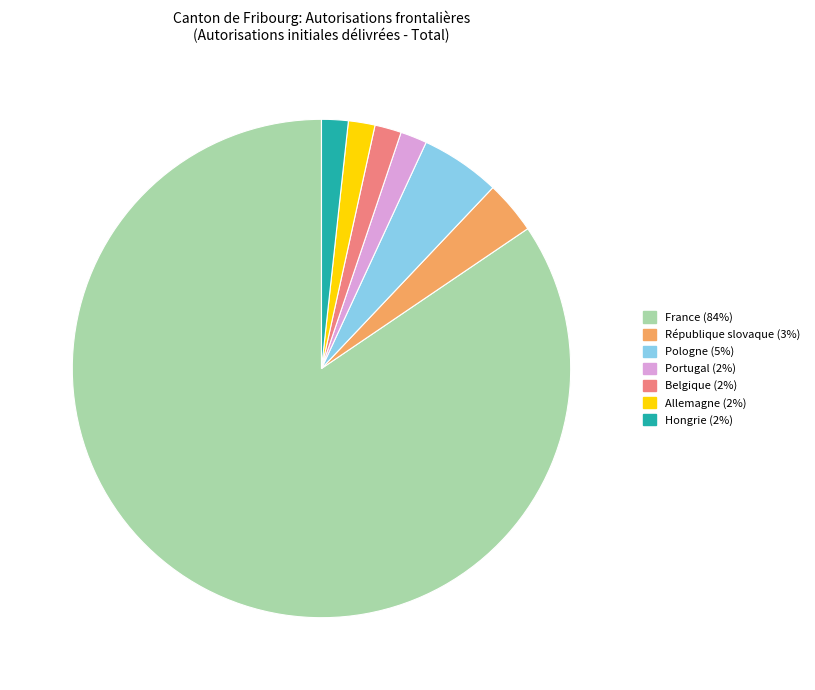

Is there a majority slice in this chart?

Yes